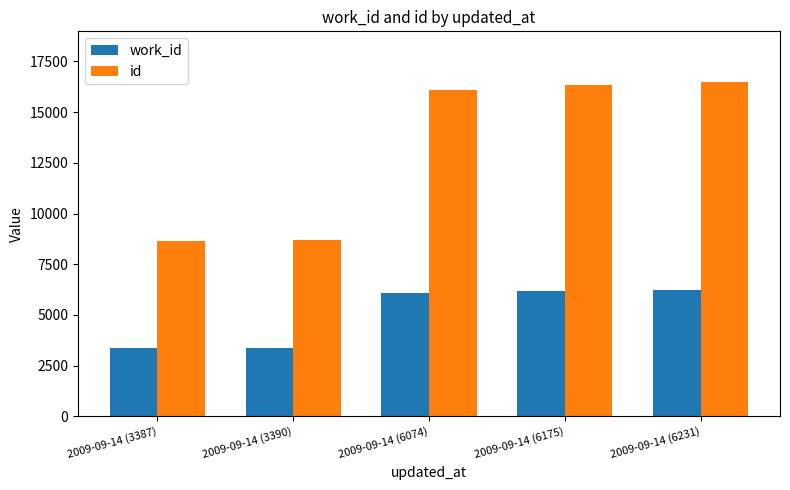

What is the sum of all work_id values?

25257